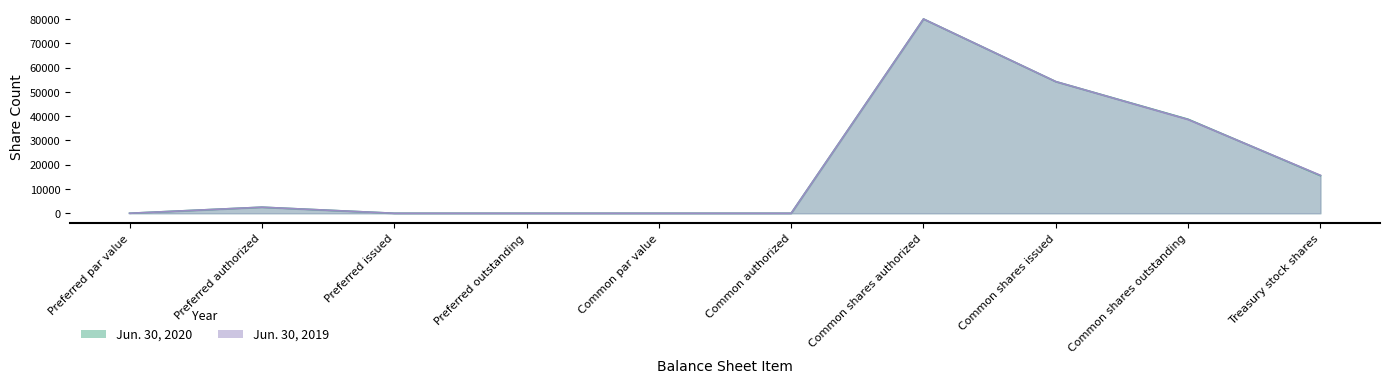

What is the label of the 7th point from the left?

Common shares authorized